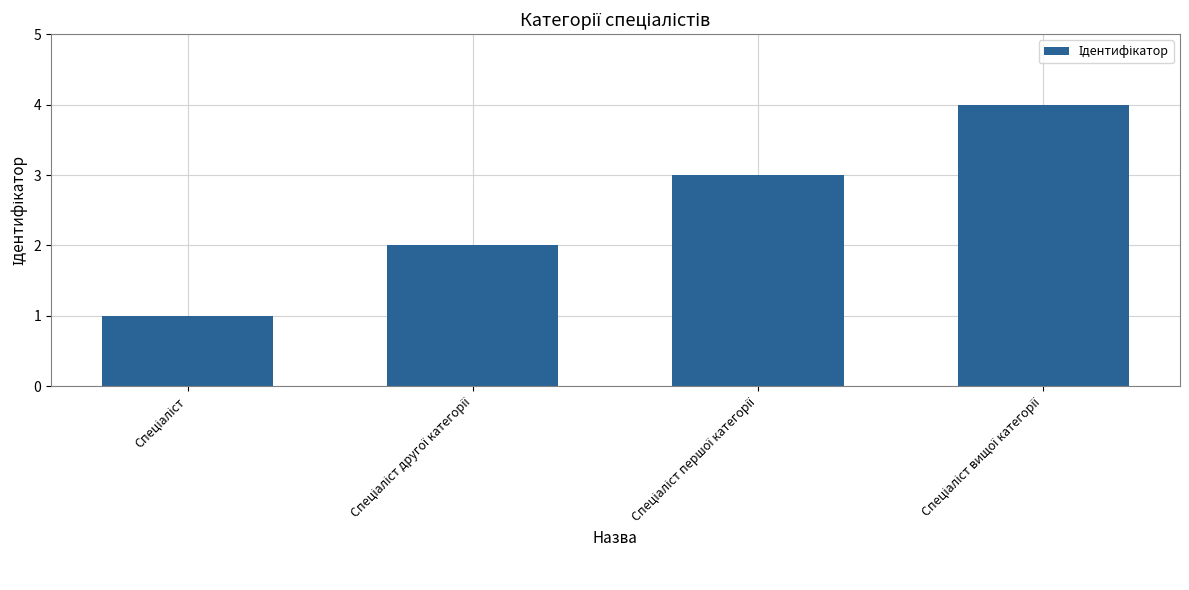

What is the sum of all values?

10